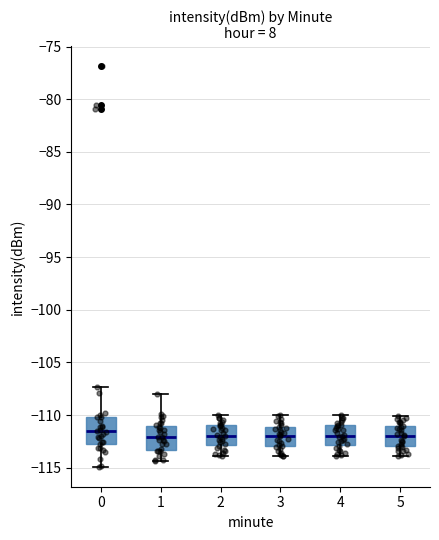

Where is the lower edge of the box at x = 5 on the y-axis? The values are not printed on the chart, so give them approximately, as read against the axis.

-113.0